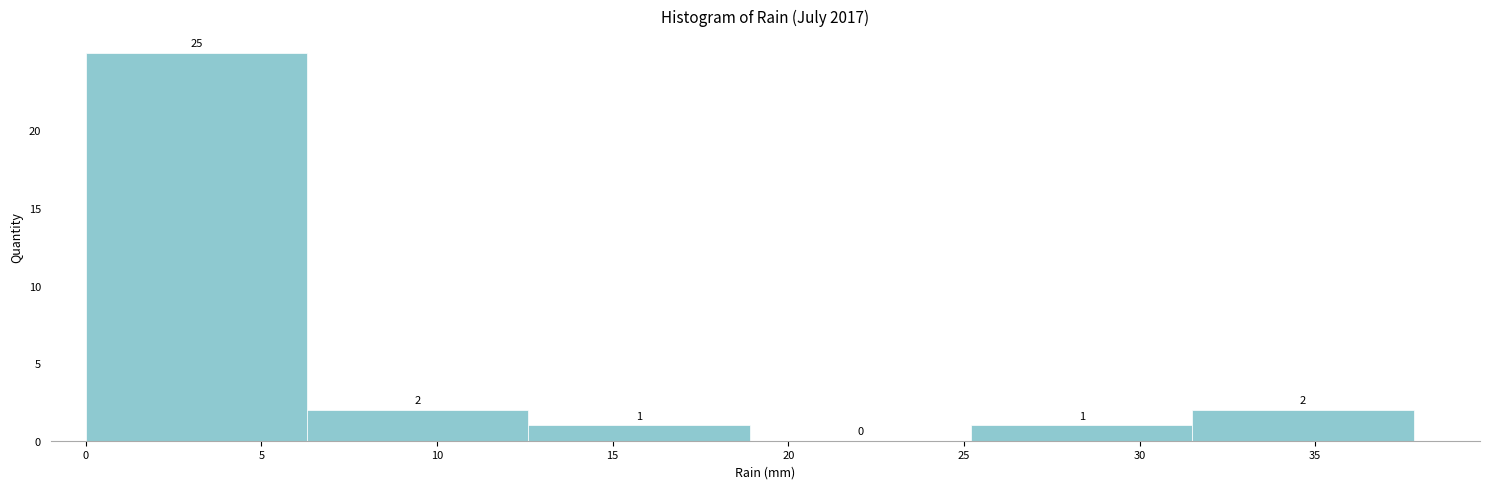

How tall is the bar that spans 12.6 to 18.9 on the x-axis? The bar edges are not printed on the chart, so give them approximately, as read against the axis.

1